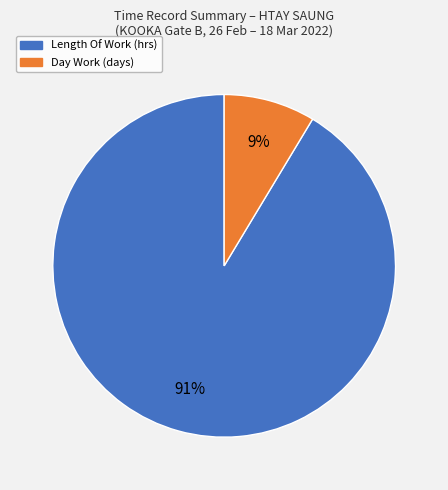

Does any single category account for the majority?

Yes